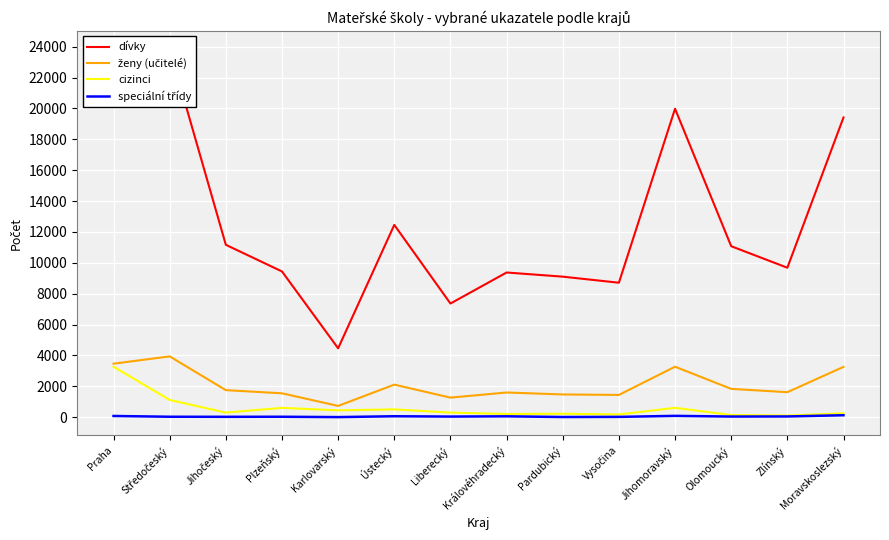

What is the average value of the dívky series?

12601.3